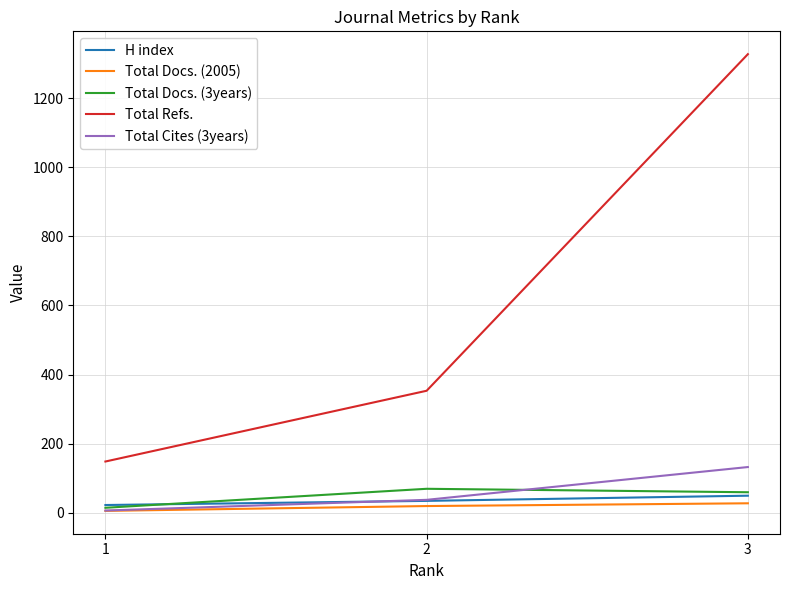

Which series has the widest spread of values?

Total Refs.